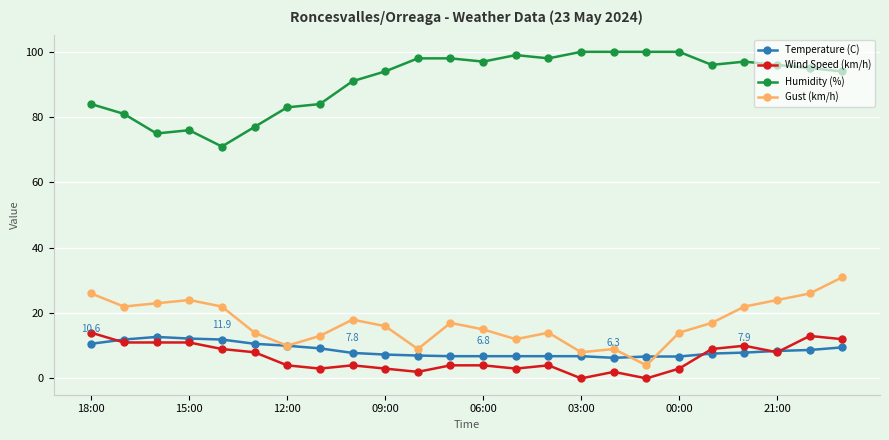

List the series in order of their peak value, lowest first.

Temperature (C), Wind Speed (km/h), Gust (km/h), Humidity (%)